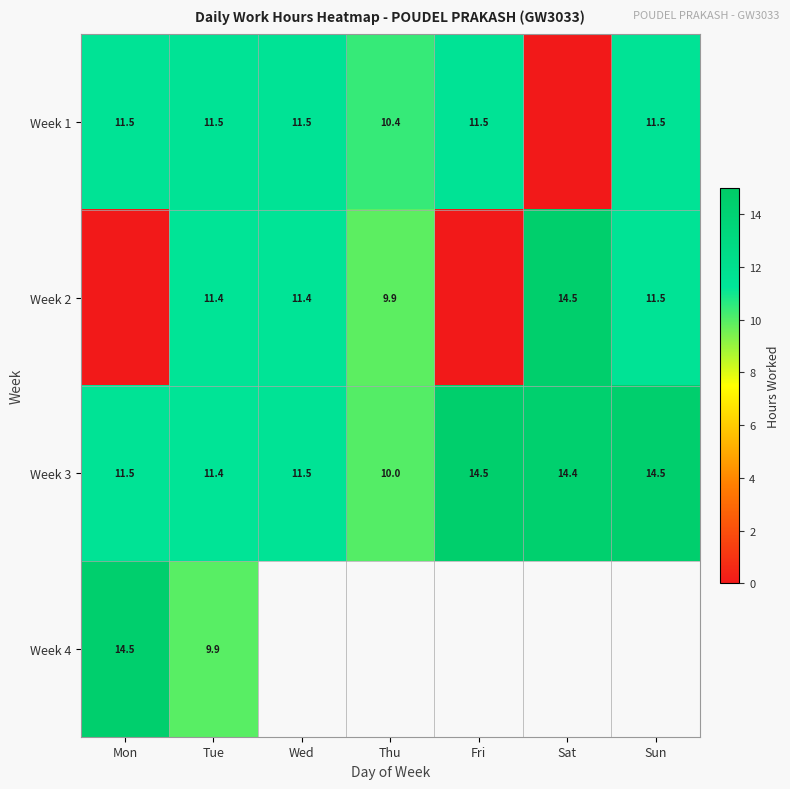

True or false: Week 3 has a value of 14.5 at Sun.

True